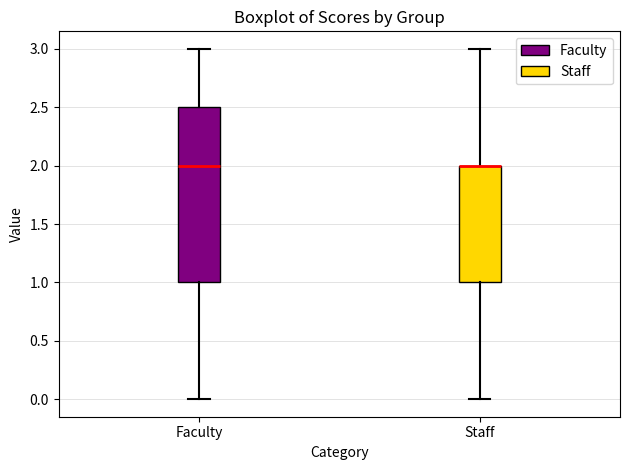

Reading left to right, read every box against the y-axis: the position of its median line, the range the box covers, and the ends of its whiskers. The values are not printed on the chart, so give them approximately, as read against the axis.

Faculty: median 2.0, box 1.0 to 2.5, whiskers 0.0 to 3.0
Staff: median 2.0 (drawn on the box's upper edge), box 1.0 to 2.0, whiskers 0.0 to 3.0